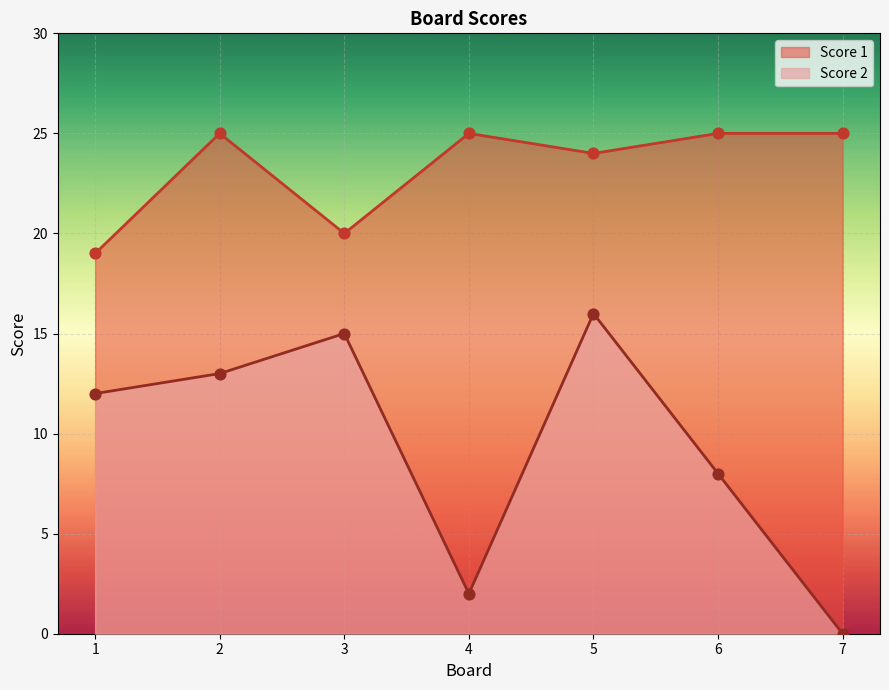

Is the value of Score 1 at 5 greater than the value of Score 2 at 4?

Yes